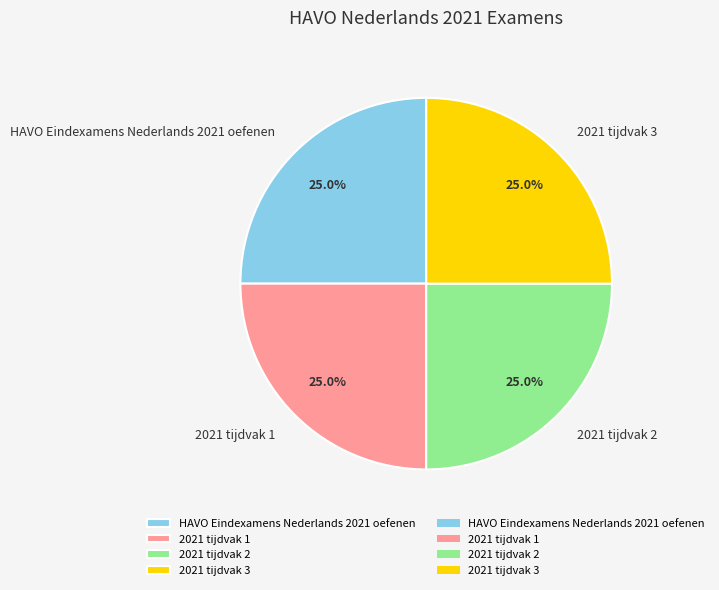

What percentage do HAVO Eindexamens Nederlands 2021 oefenen and 2021 tijdvak 3 together represent?

50.0%